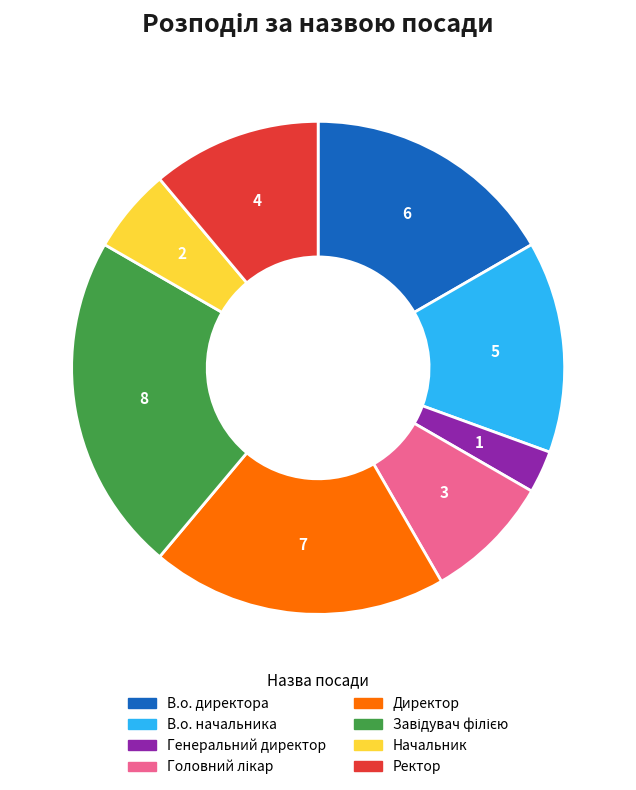

What is the smallest slice in the pie chart?

Генеральний директор